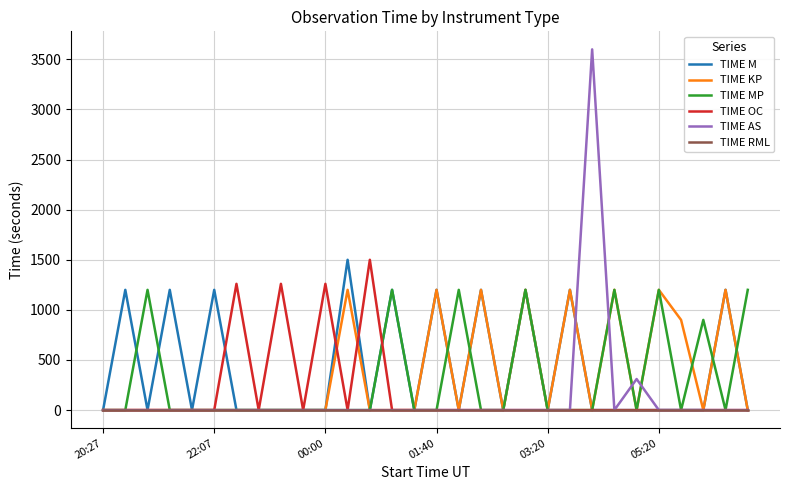

Which series has the widest spread of values?

TIME AS